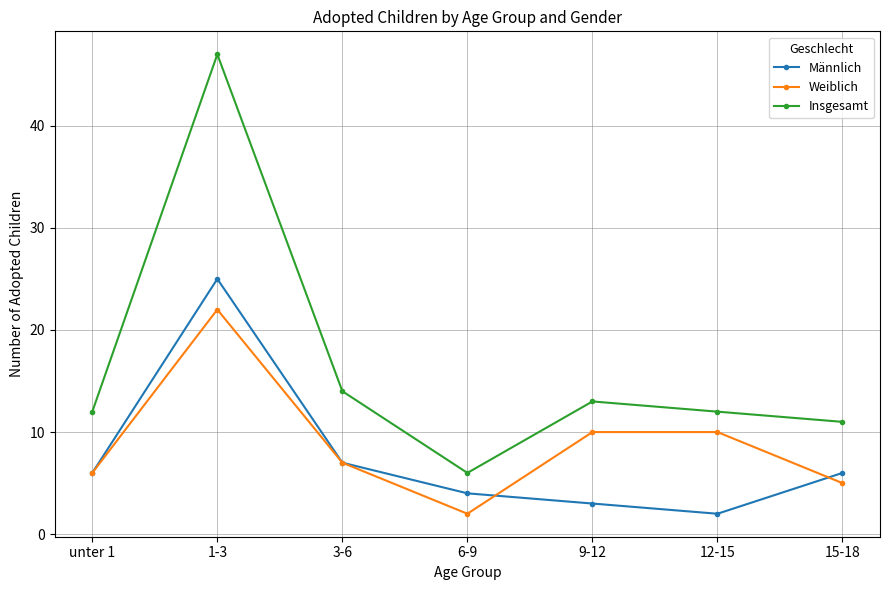

The value of Weiblich at 15-18 is 5. True or false?

True